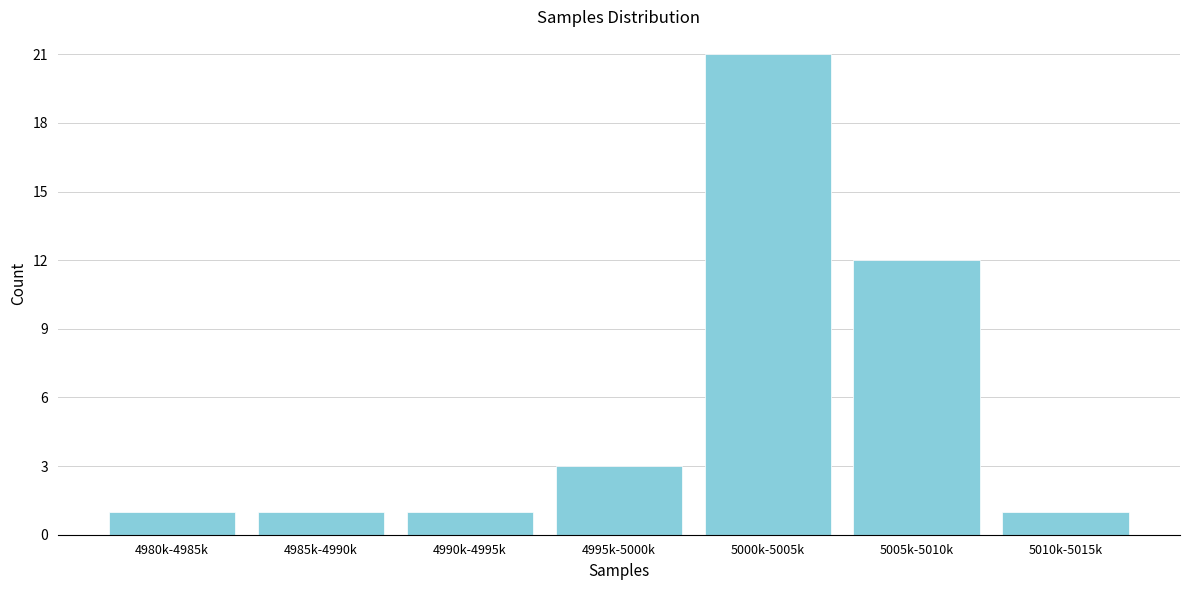

Reading left to right, extract all data points from this chart.

4980k-4985k=1	4985k-4990k=1	4990k-4995k=1	4995k-5000k=3	5000k-5005k=21	5005k-5010k=12	5010k-5015k=1